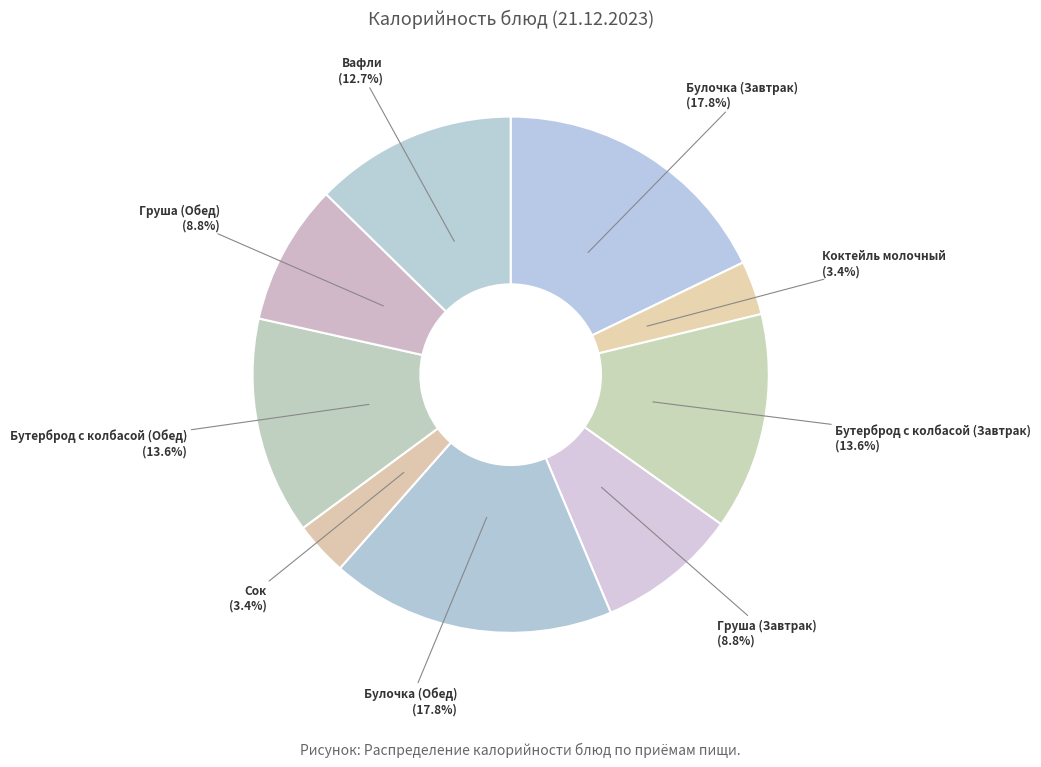

Is there a majority slice in this chart?

No